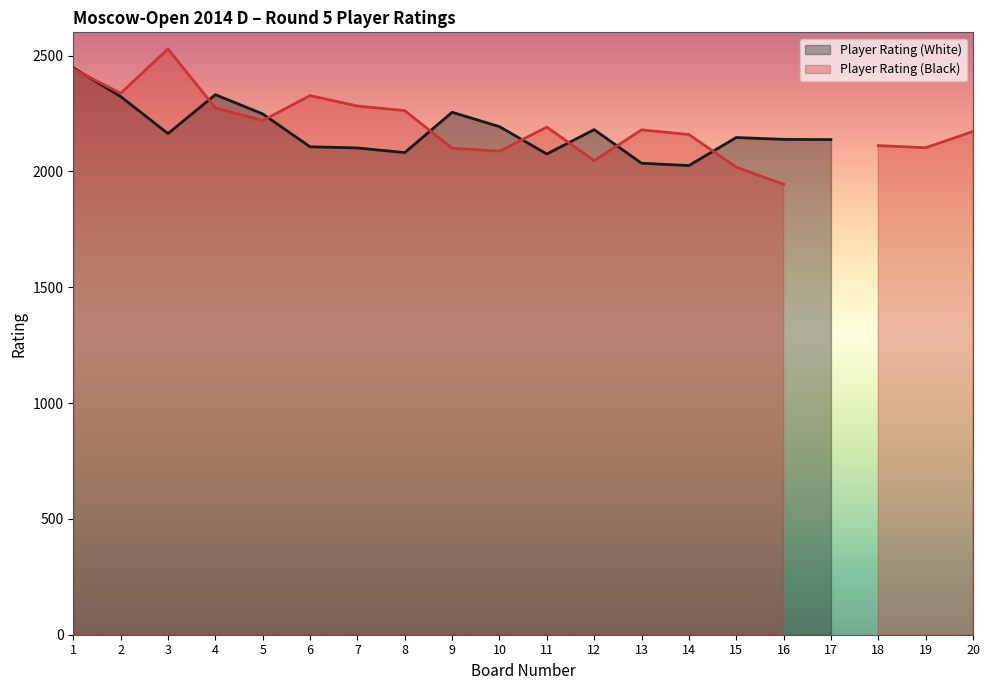

In Player Rating (White), how many points are higher than both neighbors (excluding endpoints)?

4